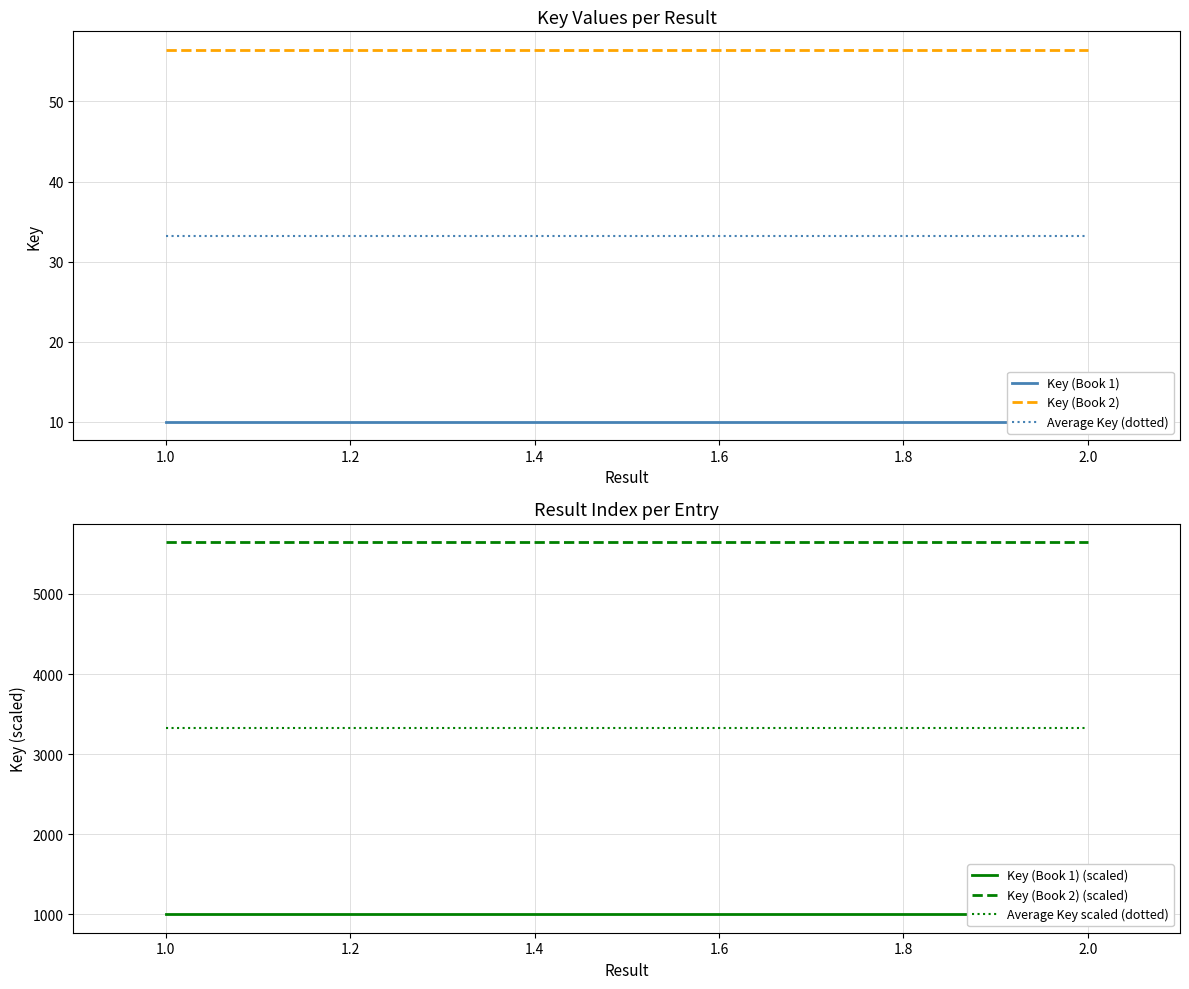

The value of Key (Book 2) (scaled) at 2.0 is 3857.8. True or false?

False